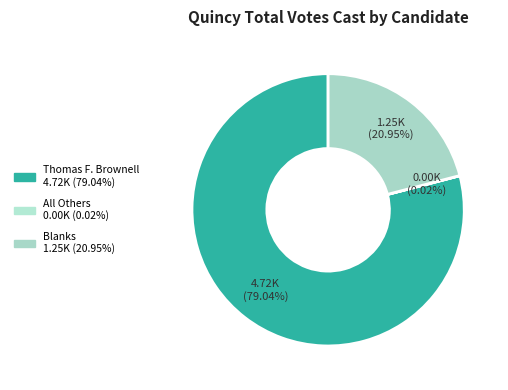

To the nearest percent, what is the difference between the Blanks and All Others slice percentages?

21%